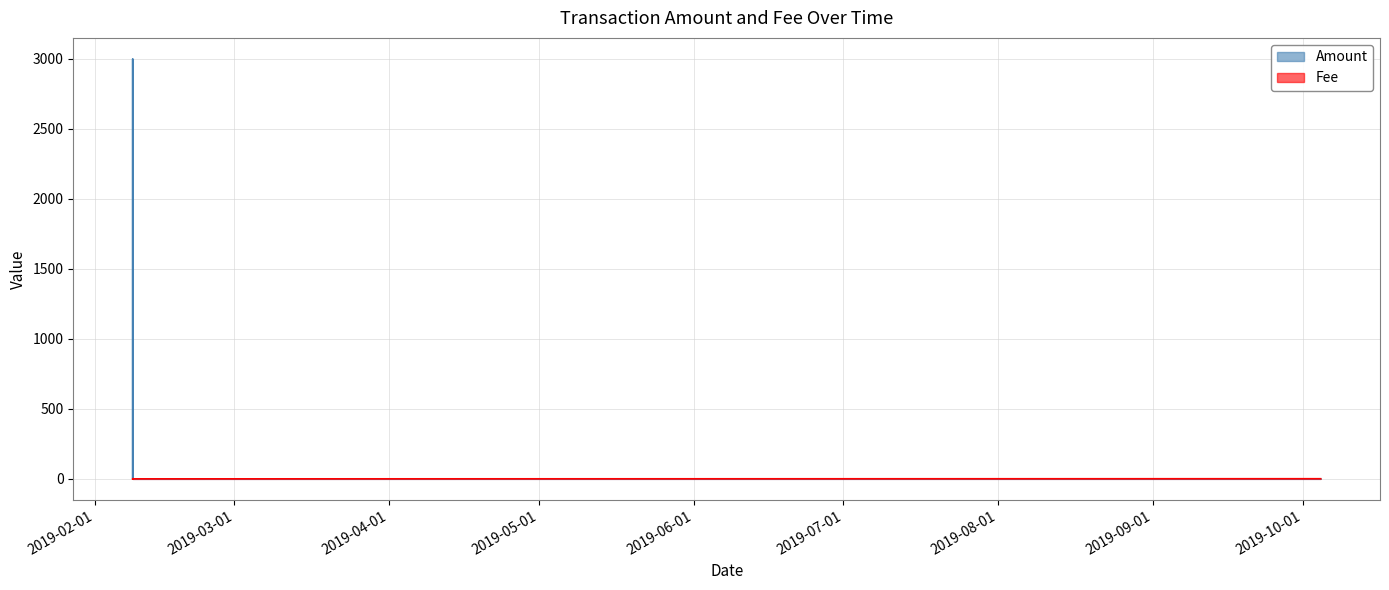

How many times do Amount and Fee cross each other?

1